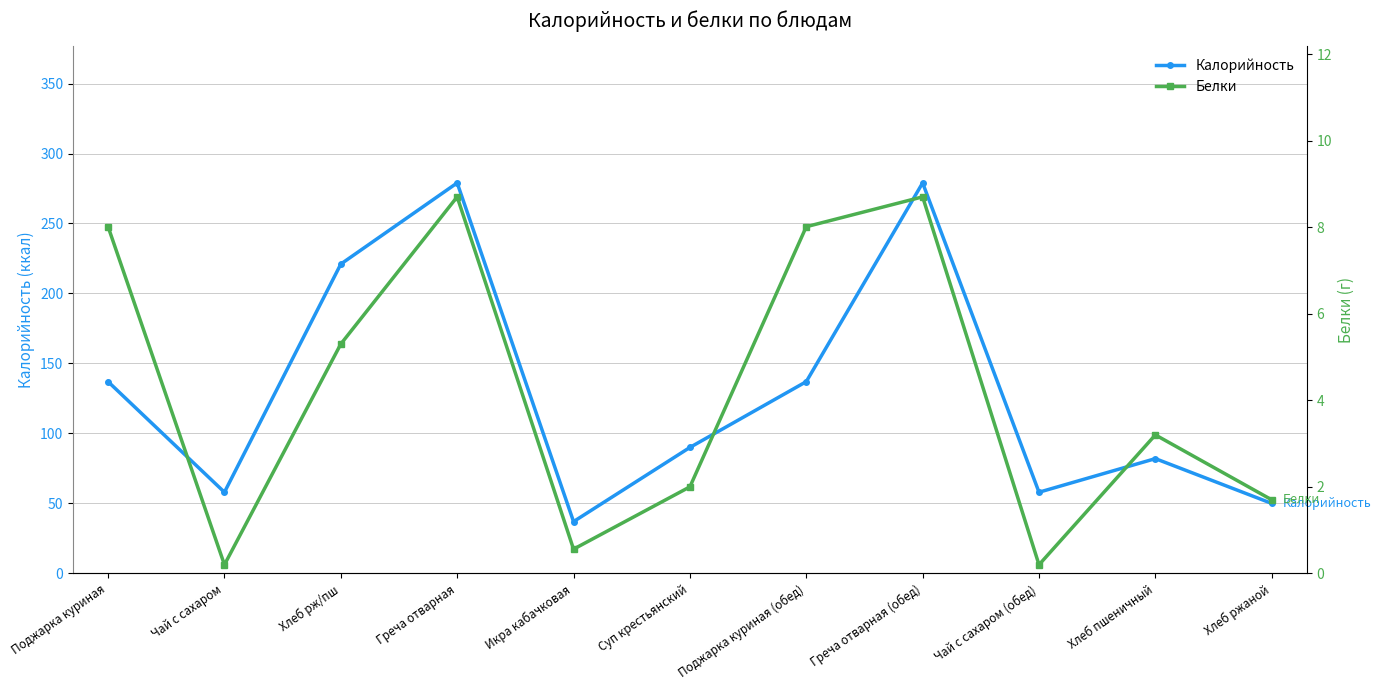

What is the approximate value of Белки at Икра кабачковая?

0.6